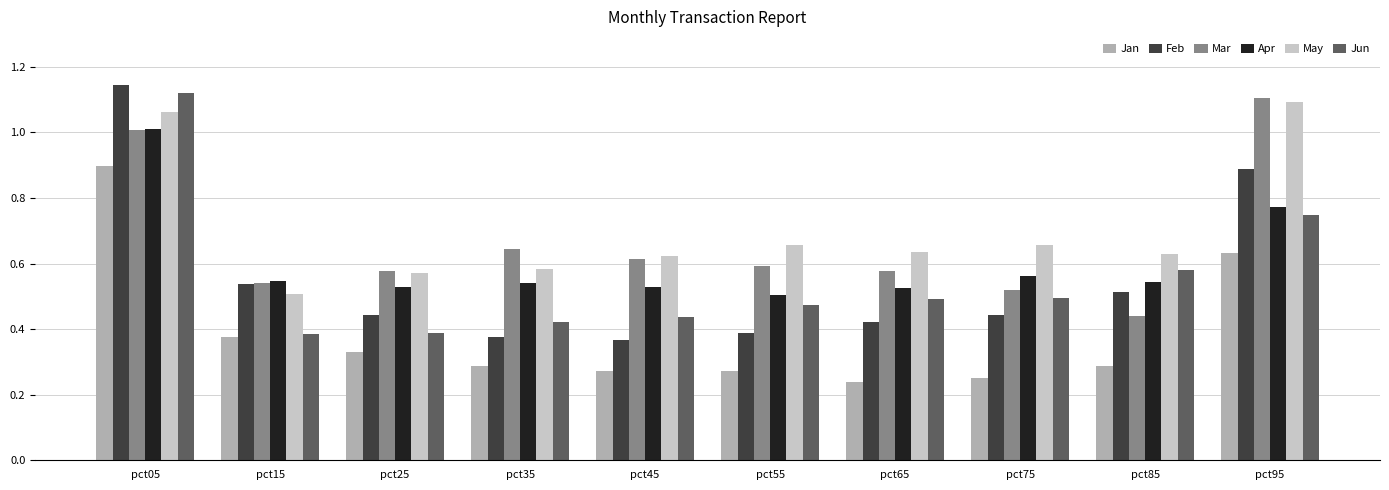

How many Feb values are between 0 and 1?

9